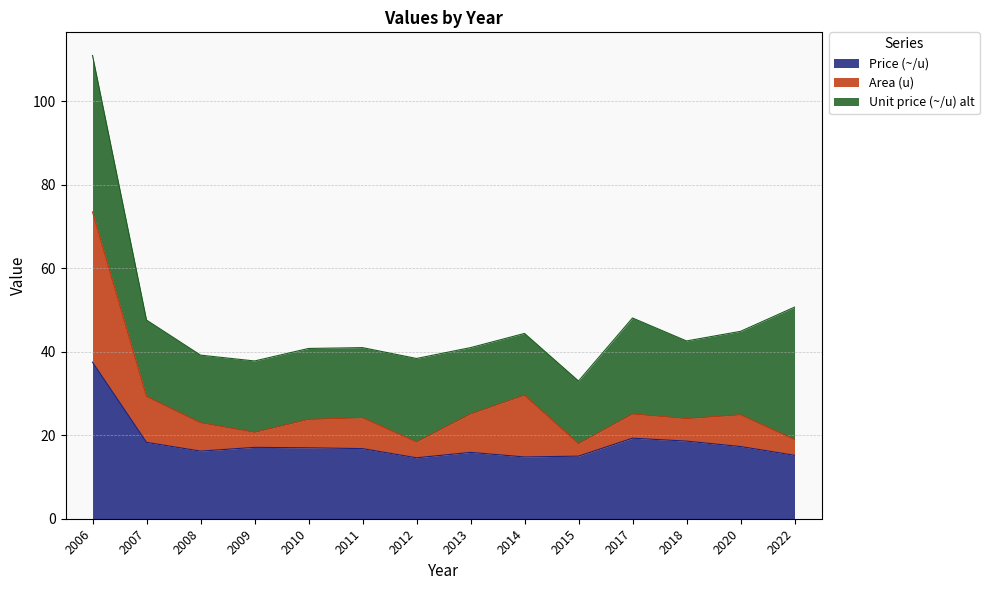

What are all the series names shown in the legend?

Price (~/u), Area (u), Unit price (~/u) alt